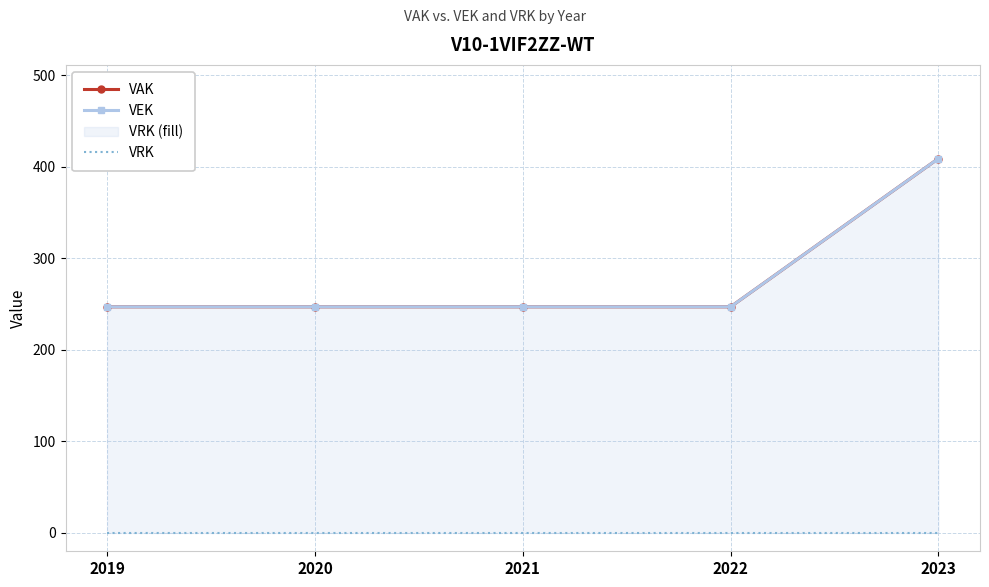

Count the number of data series in this chart.

3